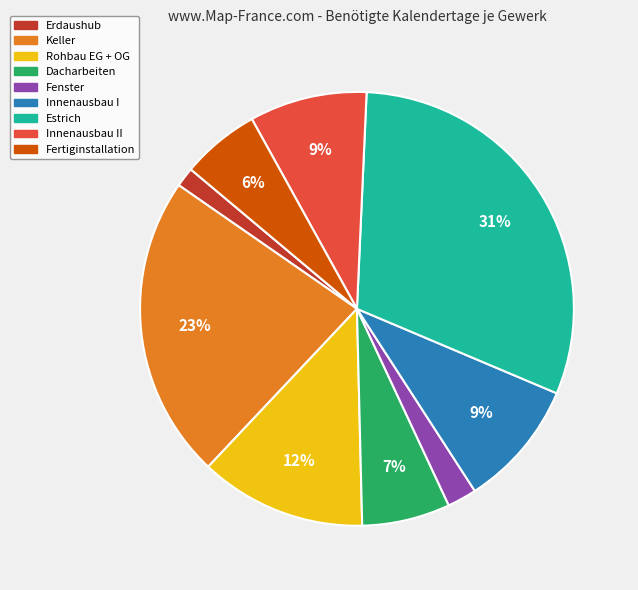

Is there any slice that represents more than half of the pie?

No